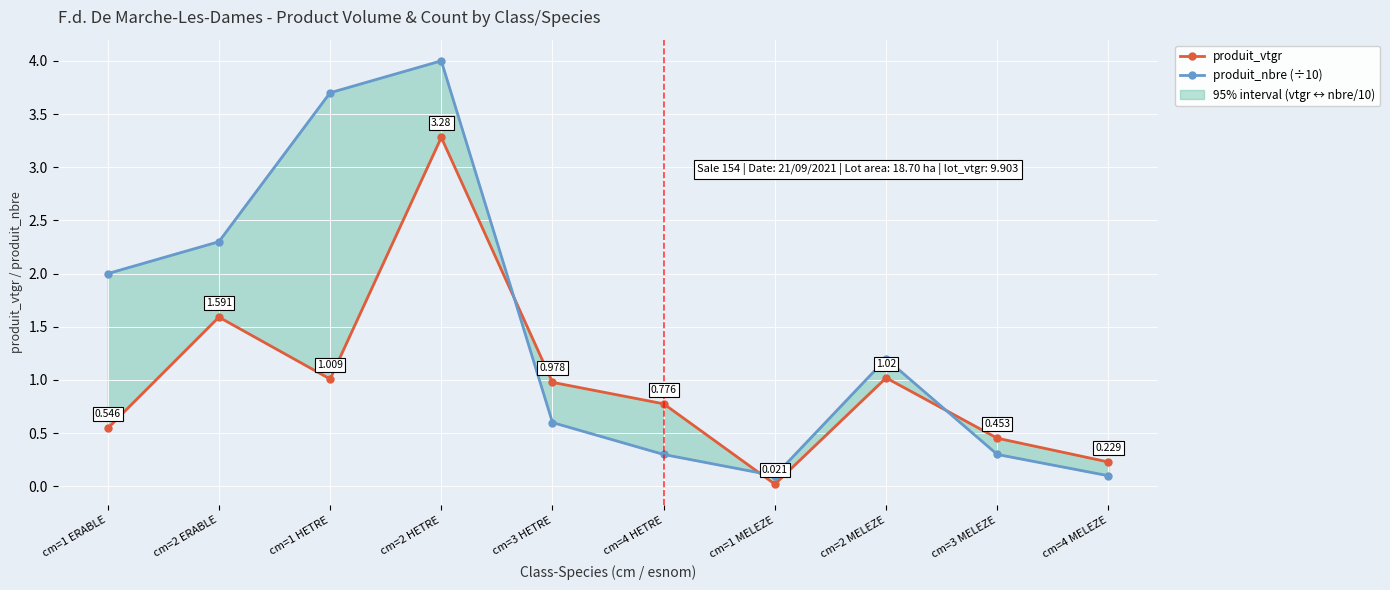

List the series in order of their overall mean, lowest first.

produit_vtgr, produit_nbre (÷10)